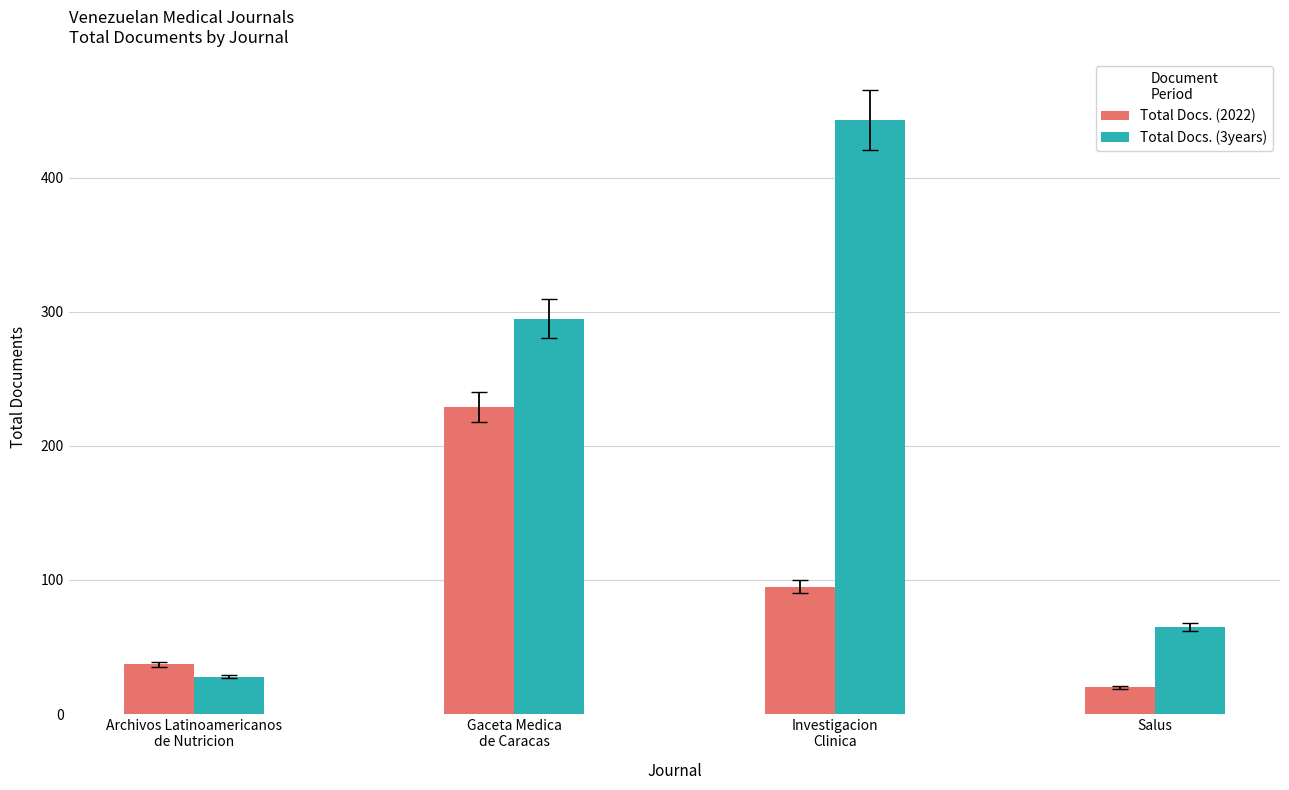

Where does the Total Docs. (2022) series first go above 95?

Gaceta Medica
de Caracas